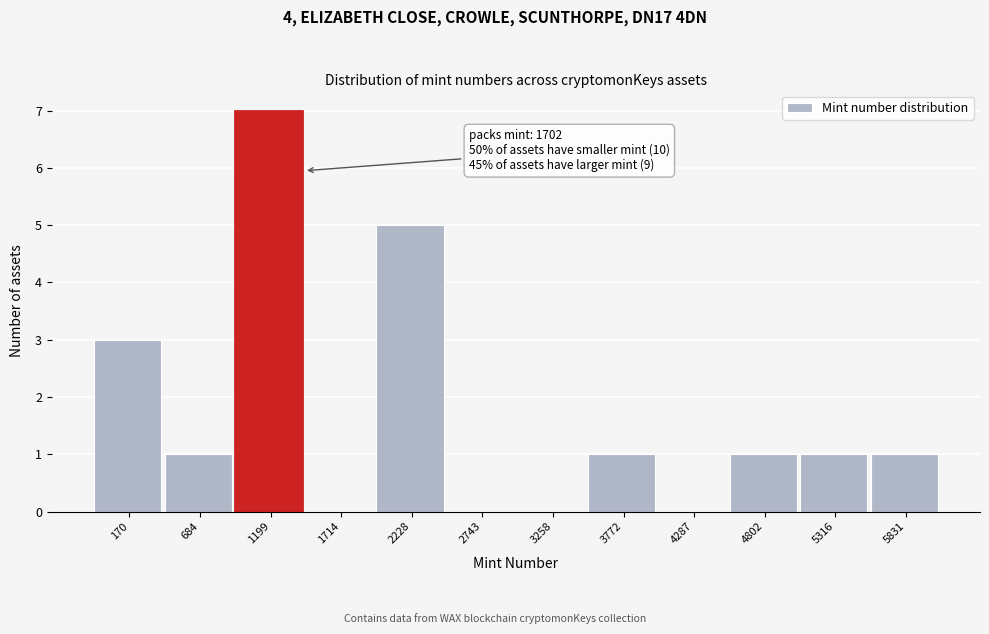

Reading right to left, extract all data points from this chart.

5831=1	5316=1	4802=1	4287=0	3772=1	3258=0	2743=0	2228=5	1714=0	1199=7	684=1	170=3